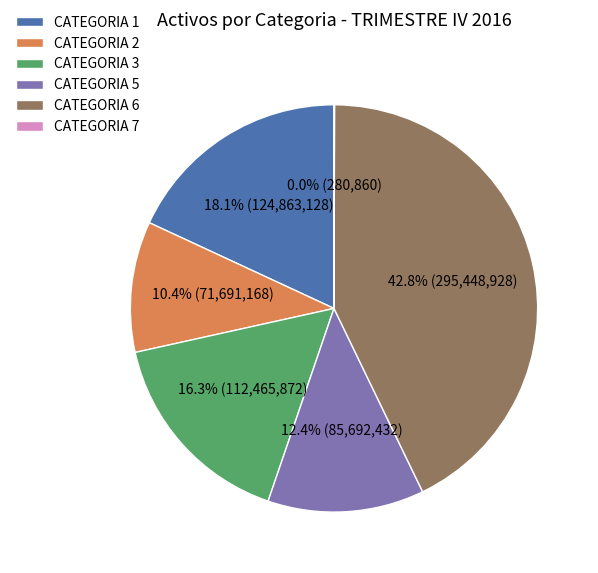

Do CATEGORIA 3 and CATEGORIA 1 together represent more than half of the pie?

No